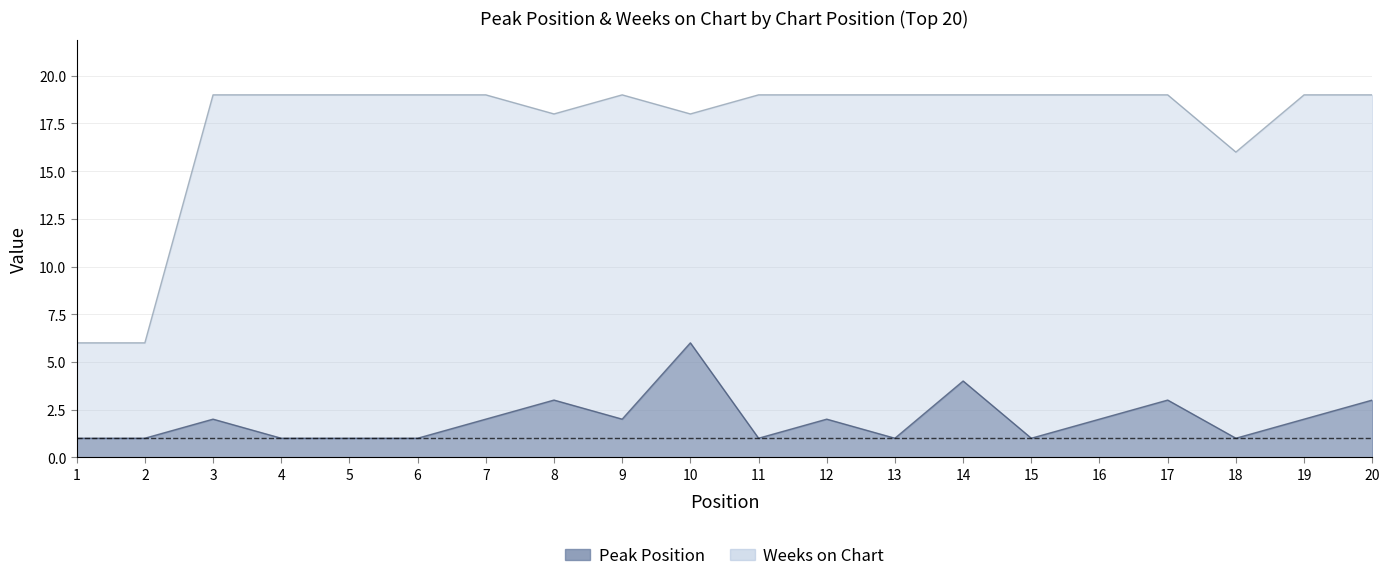

Is the value of Weeks on Chart at 6 greater than the value of Peak Position at 20?

Yes